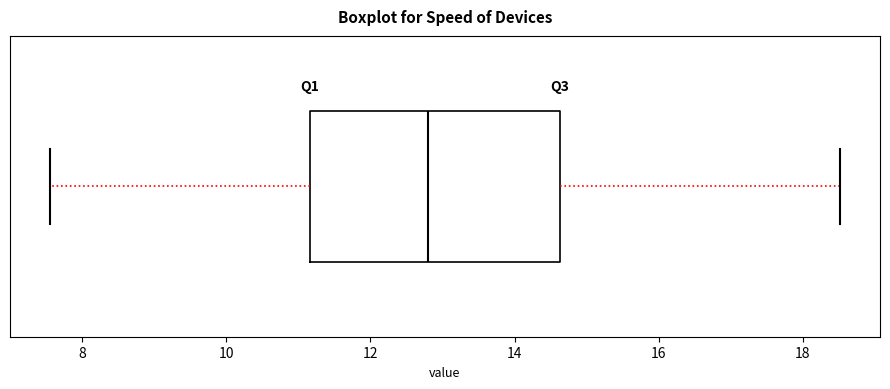

Where is the left edge of the box on the x-axis? The values are not printed on the chart, so give them approximately, as read against the axis.

11.2